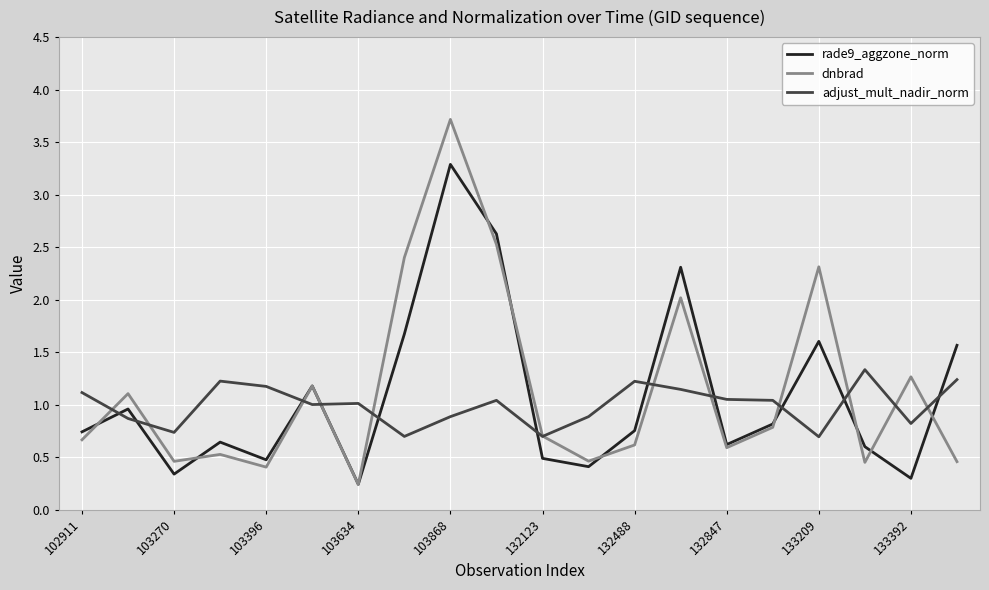

What is the maximum value for dnbrad?

3.7